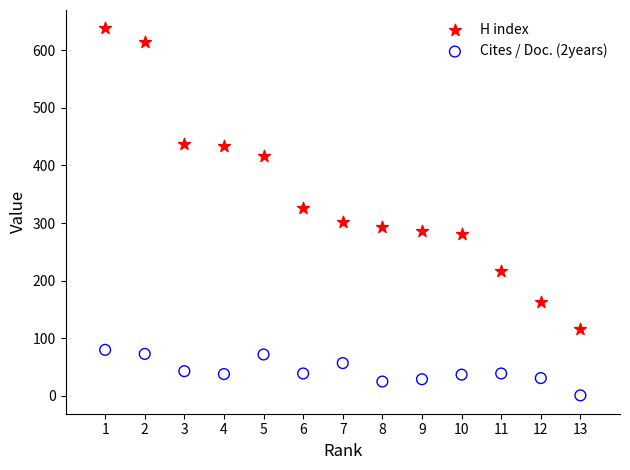

What are all the series names shown in the legend?

H index, Cites / Doc. (2years)